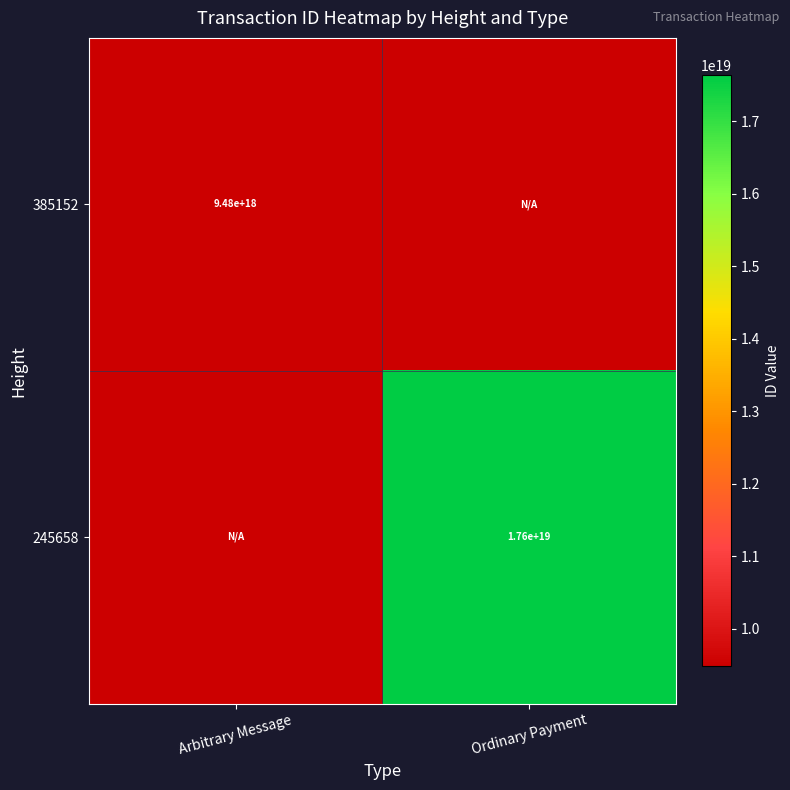

At which category does the chart reach its peak across all series?

Ordinary Payment